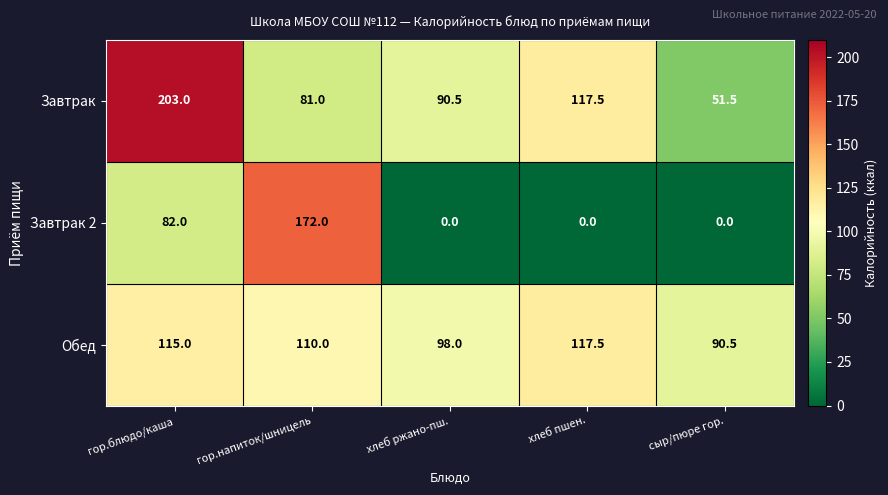

What is the difference between the highest and lowest values at хлеб ржано-пш.?

98.0